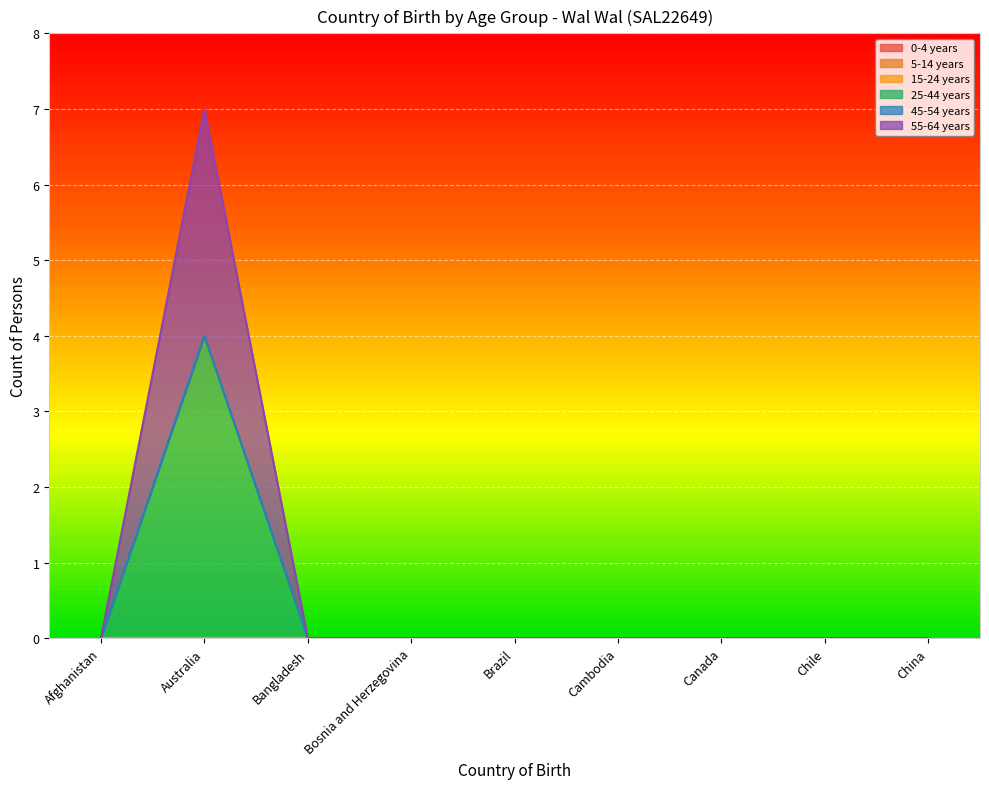

Which series changed the most between Bosnia and Herzegovina and Chile?

0-4 years